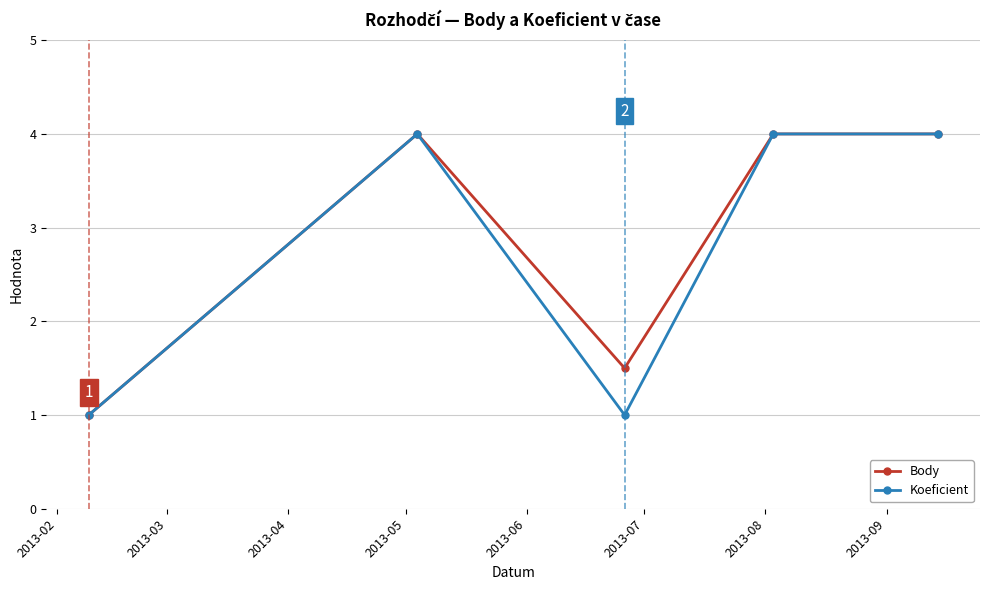

How many interior local valleys does the Koeficient series have?

1